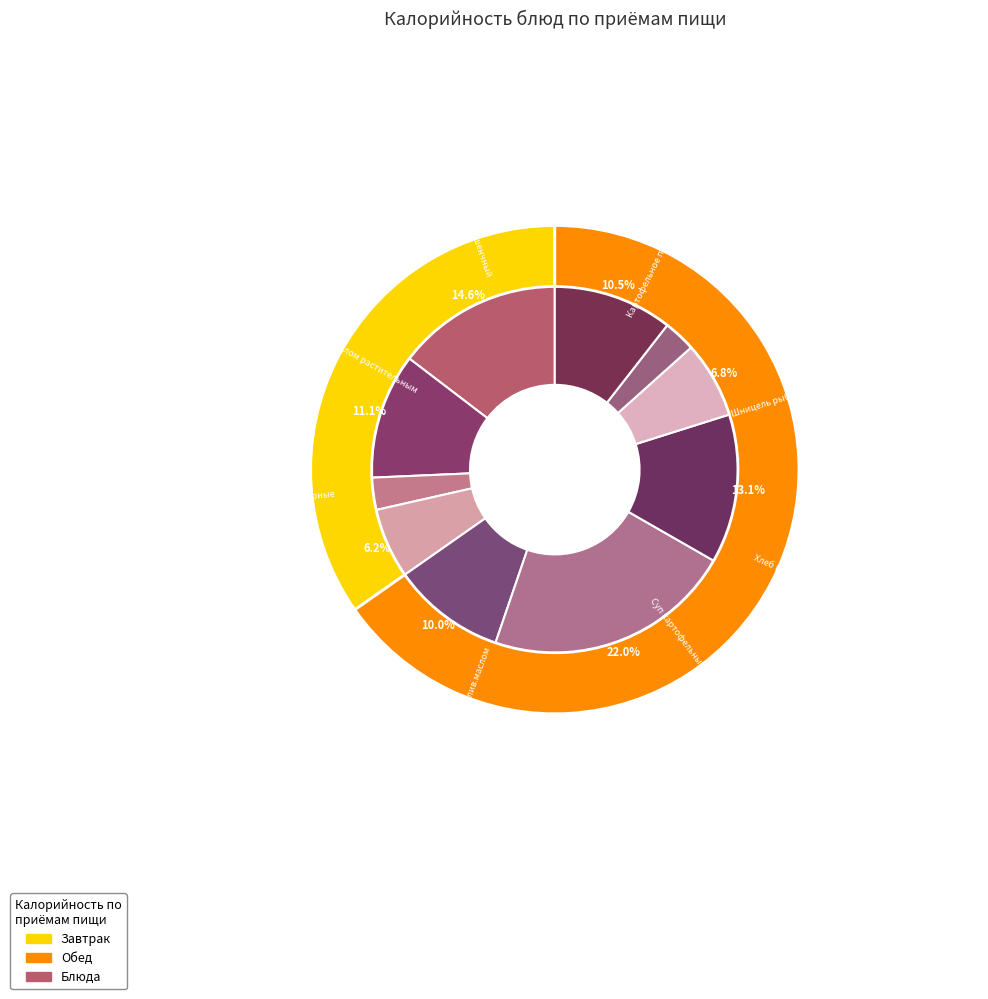

Is Чай с сахаром (завтрак) the majority of the pie?

No